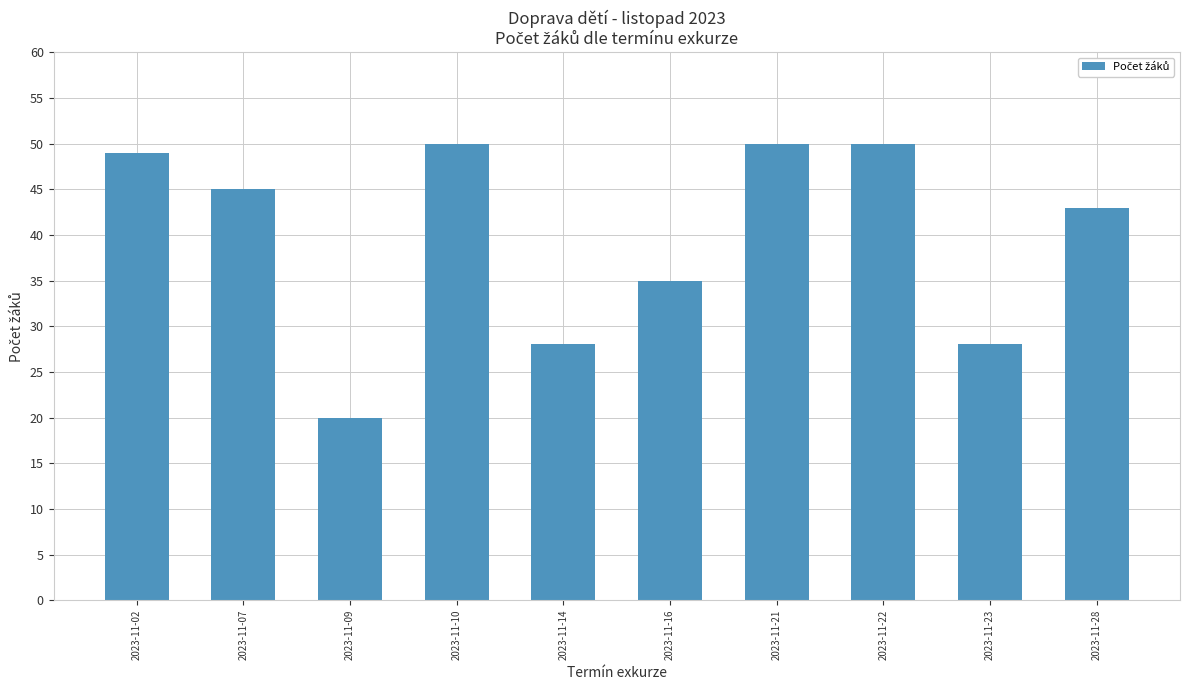

What is the change in value from 2023-11-07 to 2023-11-21?

+5